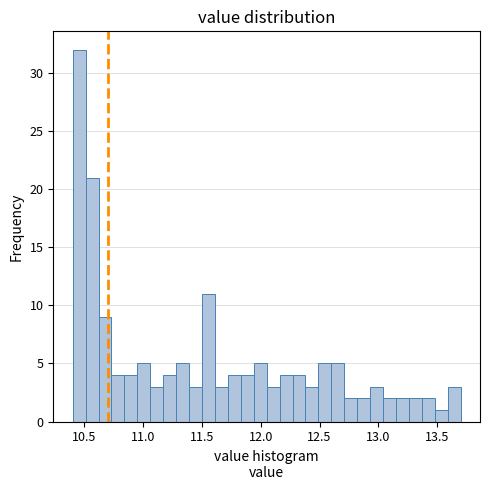

Read against the x-axis, roughly where is the centre of the tallest bar?

10.45